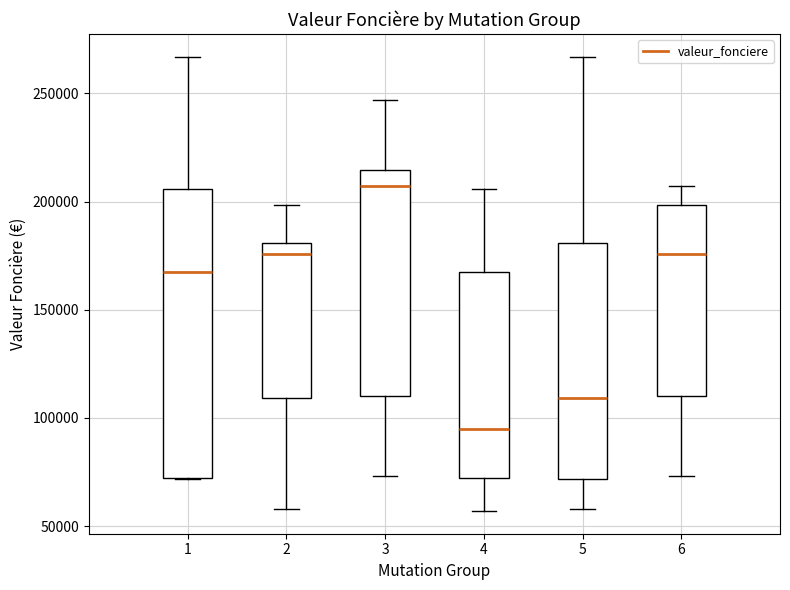

Where is the upper edge of the box at x = 6 on the y-axis? The values are not printed on the chart, so give them approximately, as read against the axis.

200000